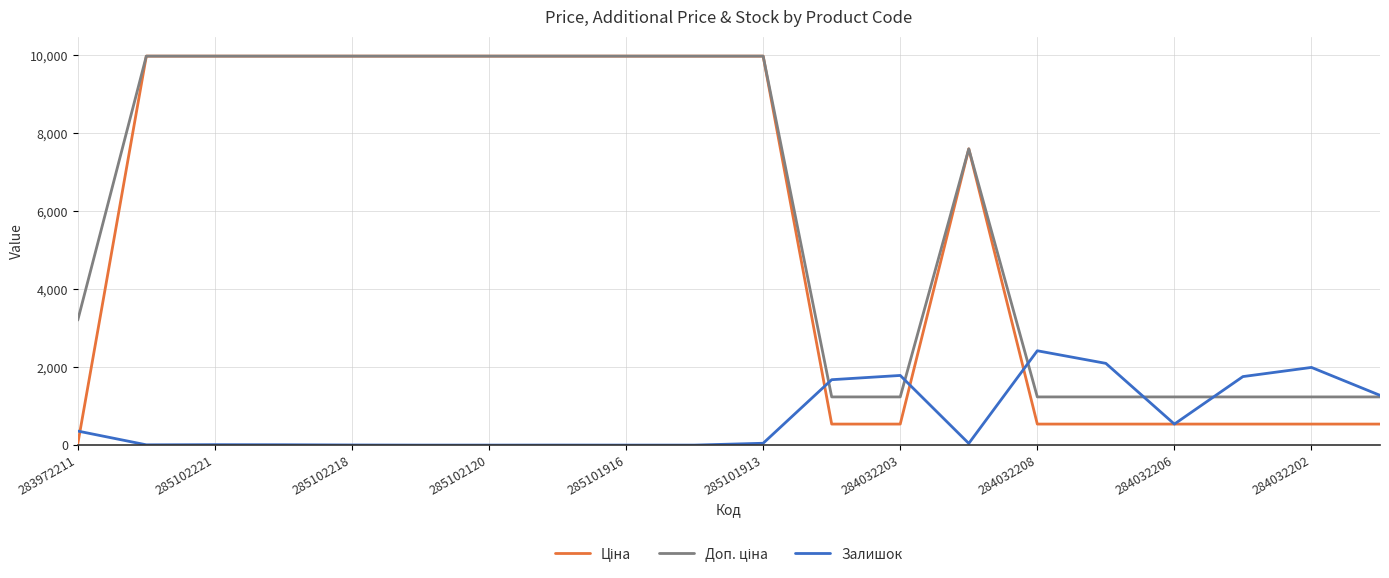

What is the maximum value shown in the chart?

9975.0